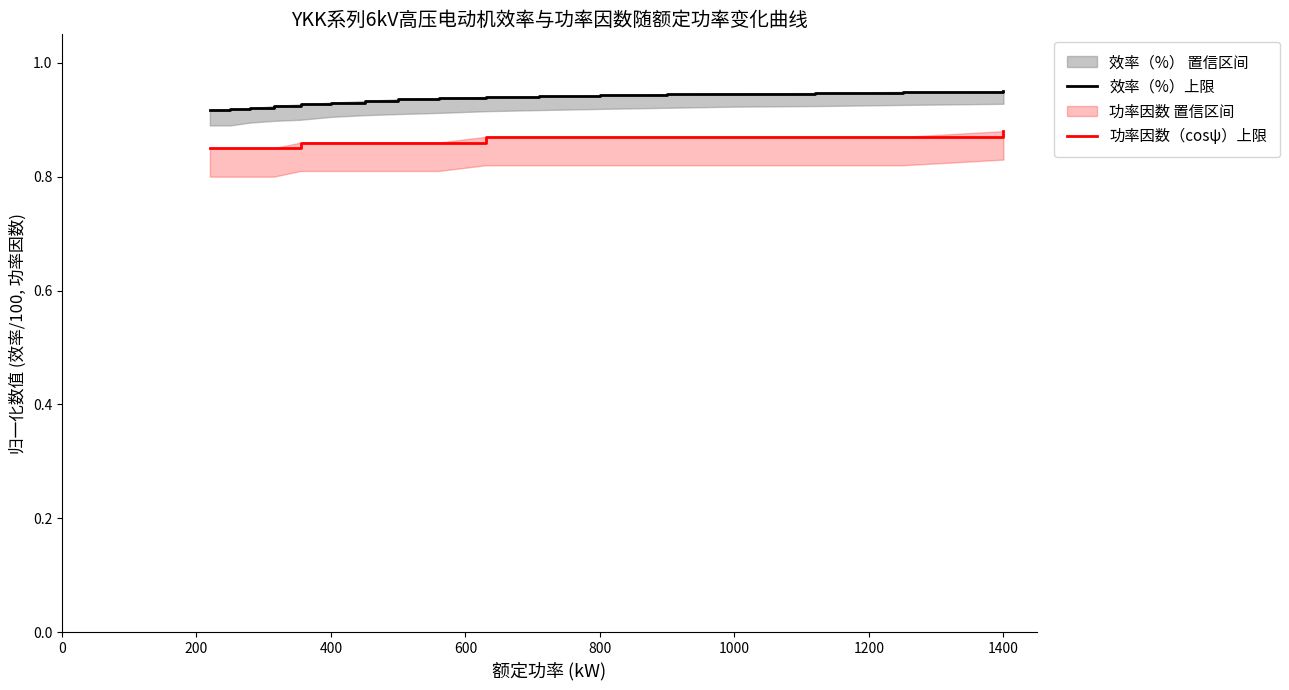

Rank the series by their average value, from highest to lowest.

效率（%）上限, 功率因数（cosψ）上限